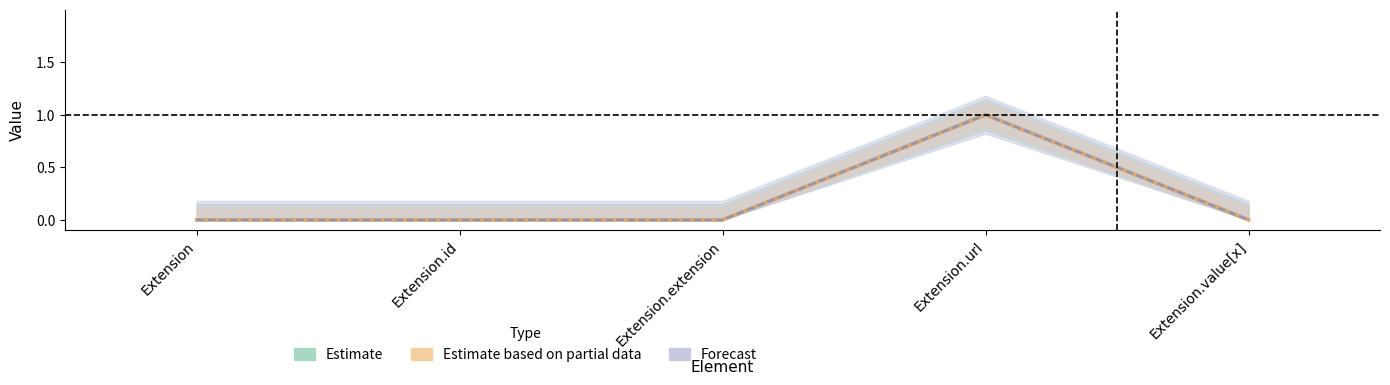

Reading left to right, extract all data points from this chart.

Min: 0	0	0	1	0
Base Min: 0	0	0	1	0